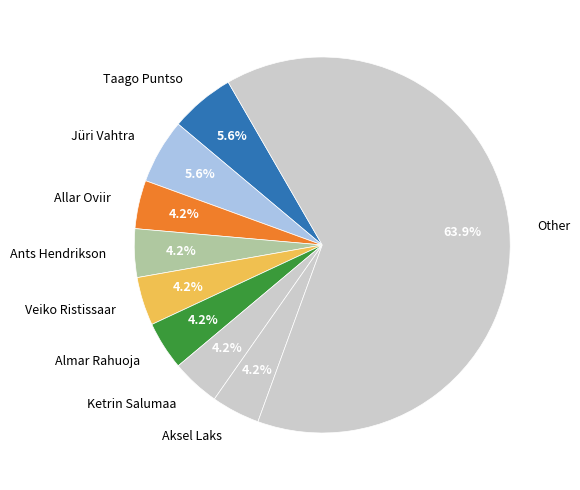

Count the number of slices in the pie.

9